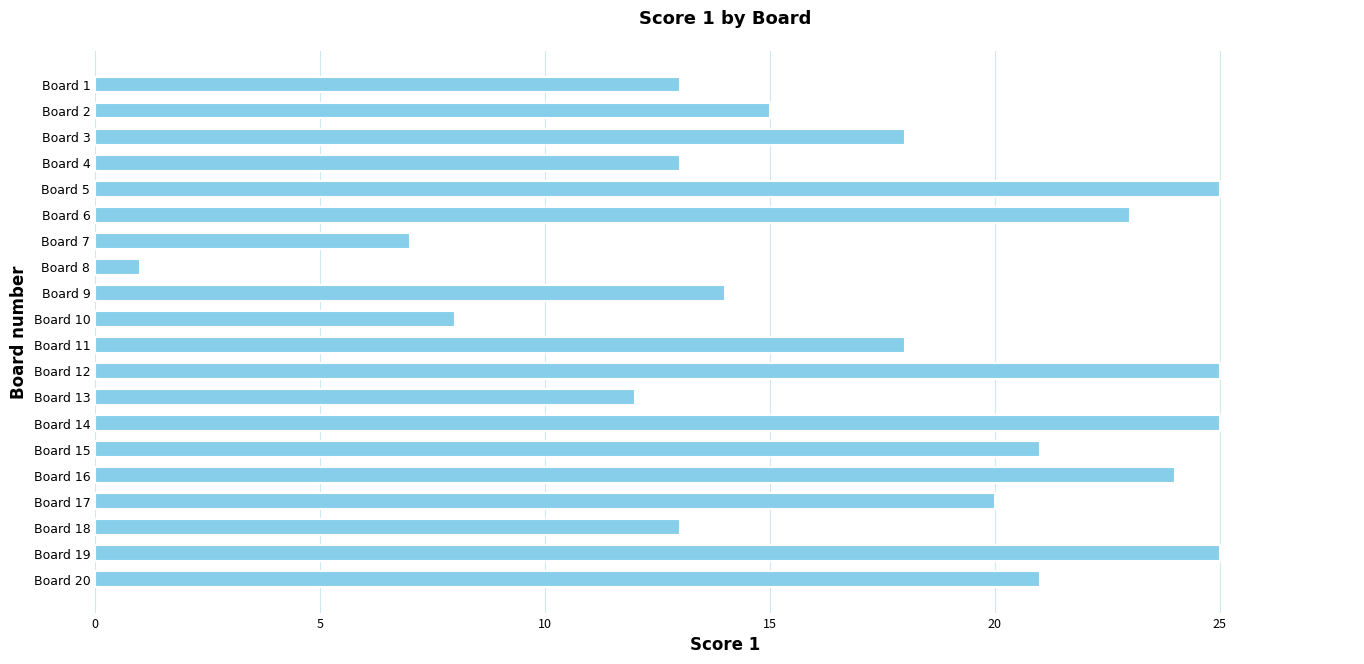

Does the chart contain any negative values?

No